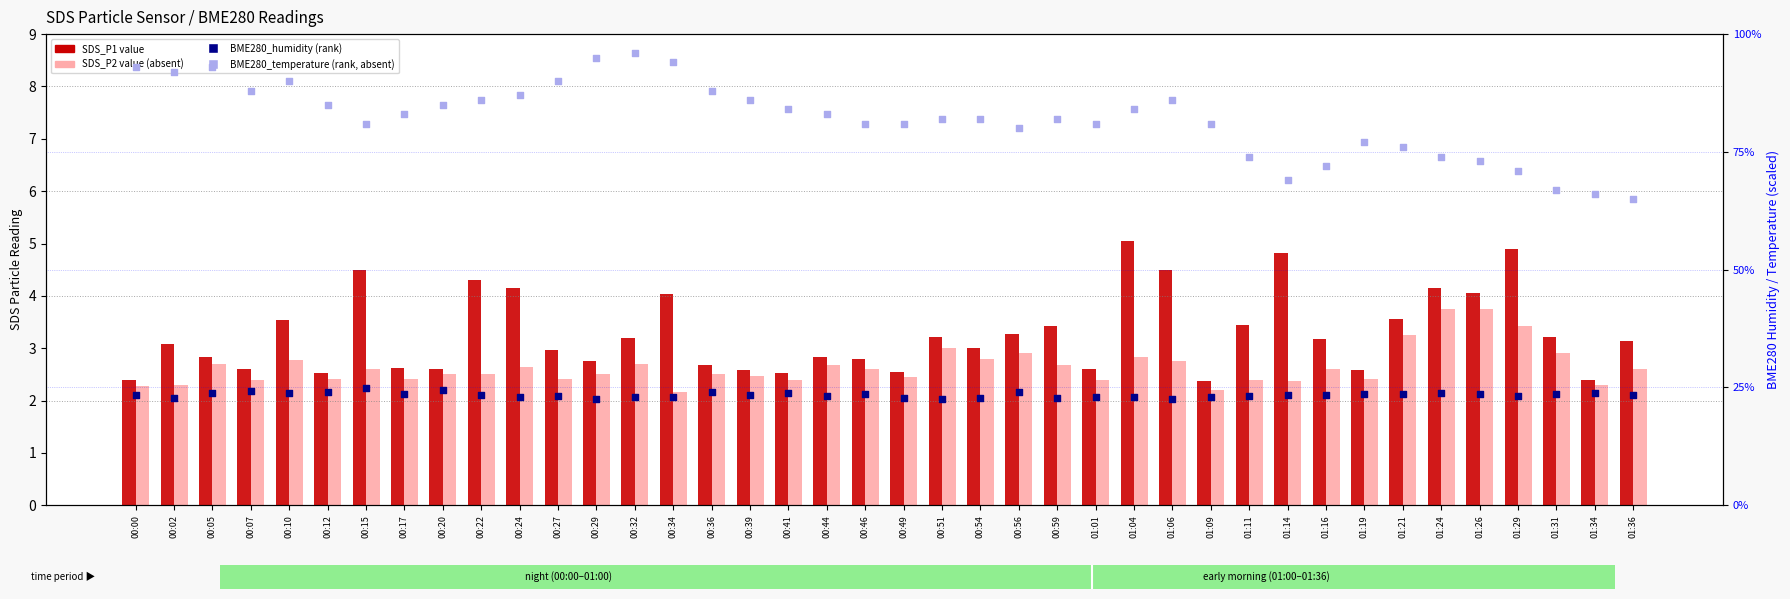

Which series has the widest spread of Y values?

BME280_temperature (rank, absent)